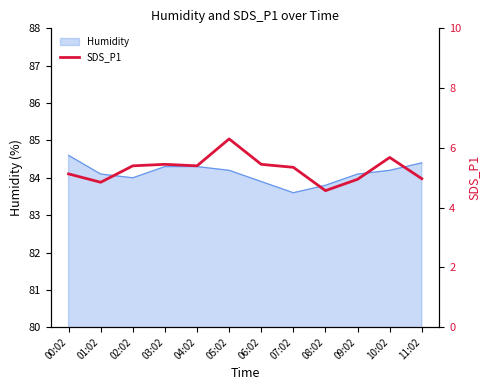

The chart shows a value of 3.1 at 03:02. True or false?

False